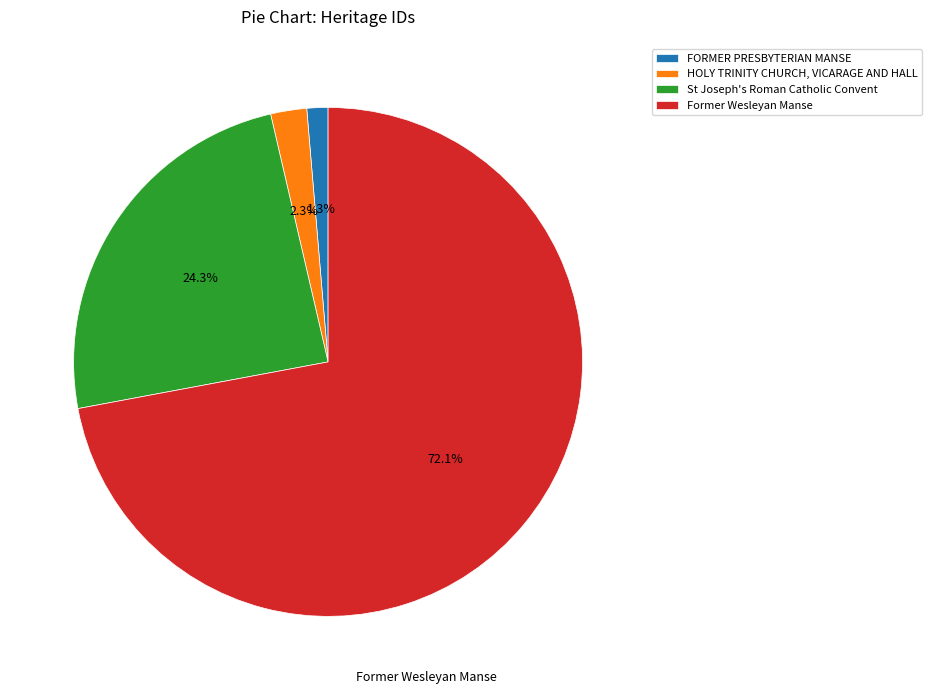

To the nearest percent, what portion does FORMER PRESBYTERIAN MANSE represent?

1%